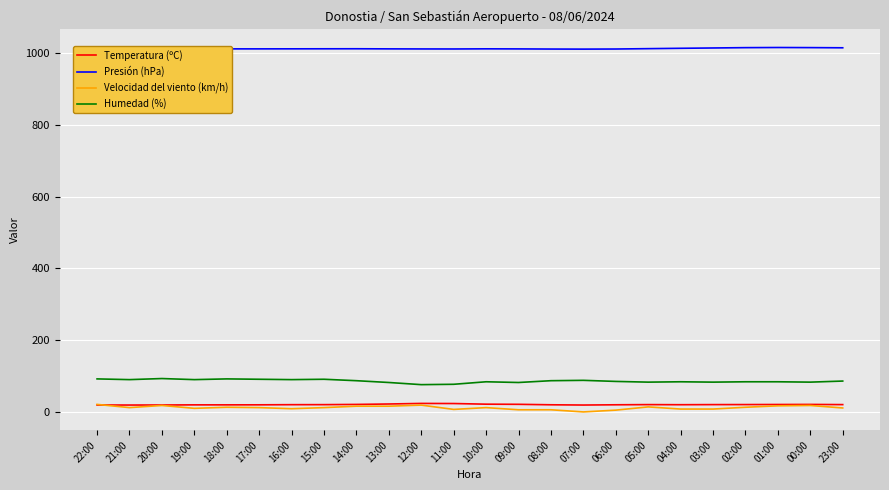

Is it true that Presión (hPa) equals 1015.2 at 01:00?

True